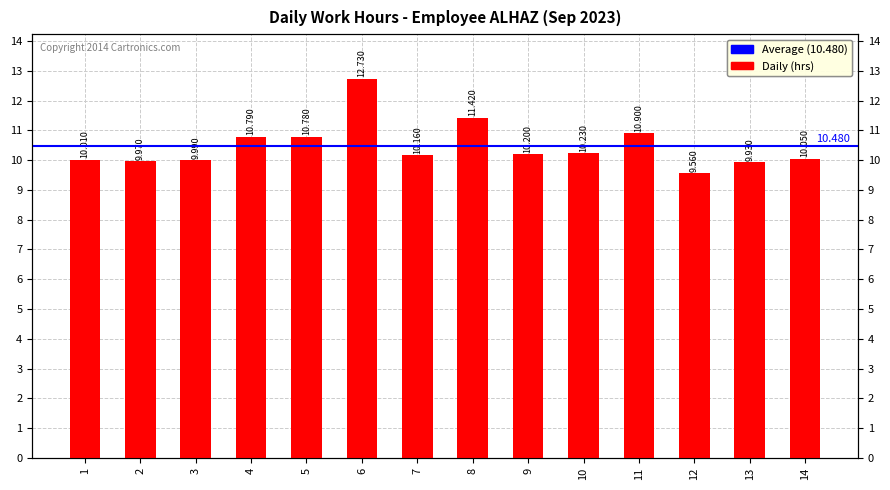

Rank the categories by value from lowest to highest.

12, 13, 2, 3, 1, 14, 7, 9, 10, 5, 4, 11, 8, 6